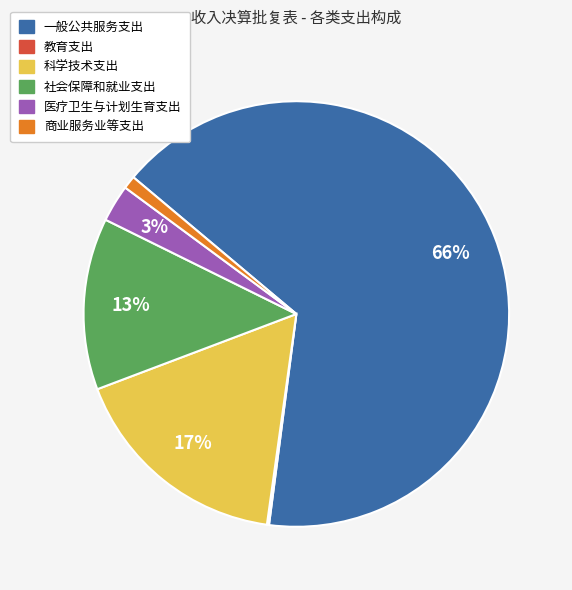

Combined, do 社会保障和就业支出 and 医疗卫生与计划生育支出 account for over 50%?

No